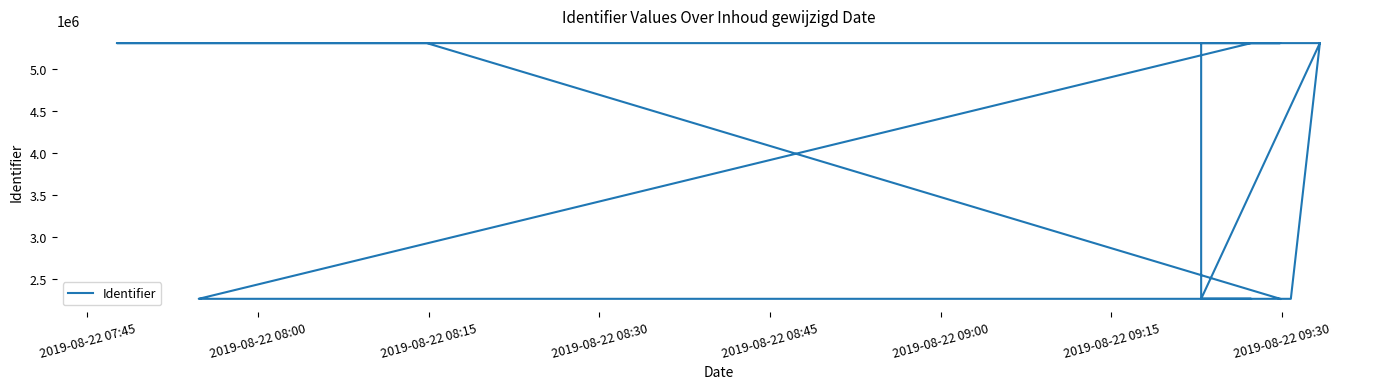

What is the average value?

3680511